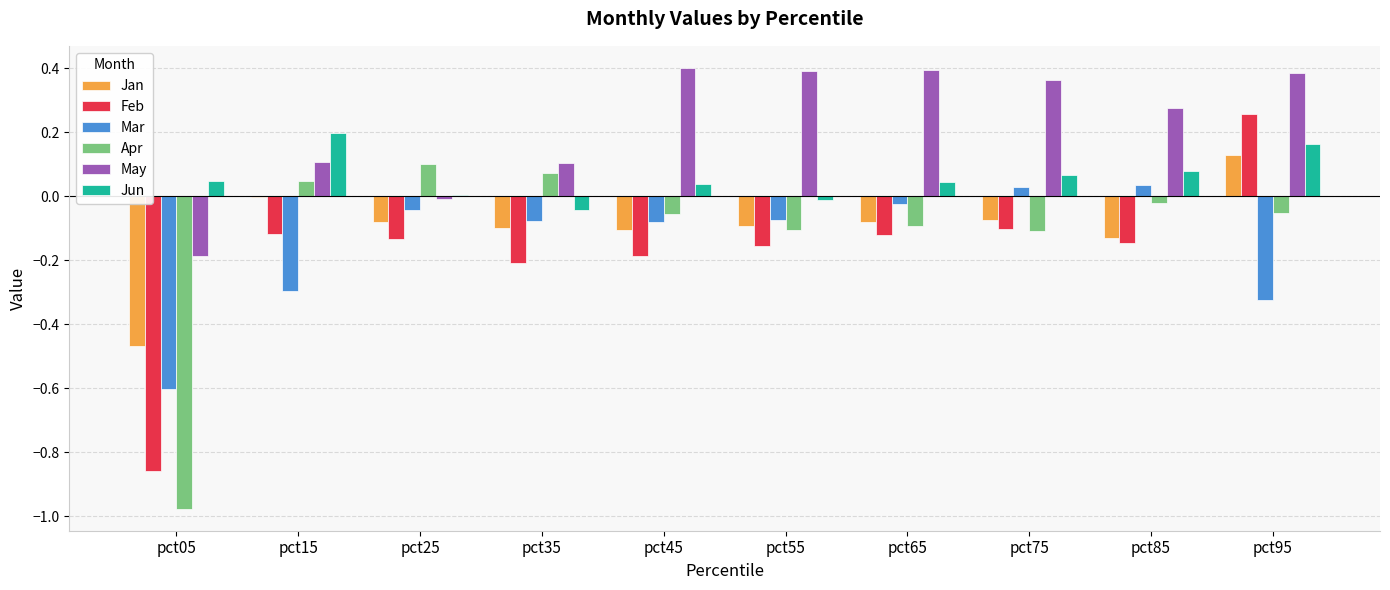

How many values in May are above zero?

8